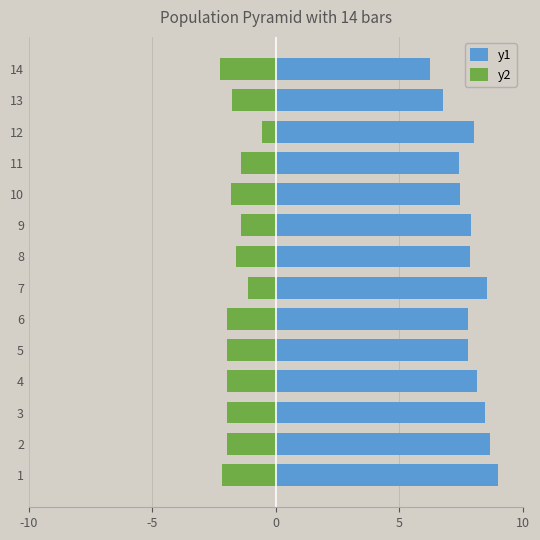

What is the spread (max minus min) of values at 7?

9.7